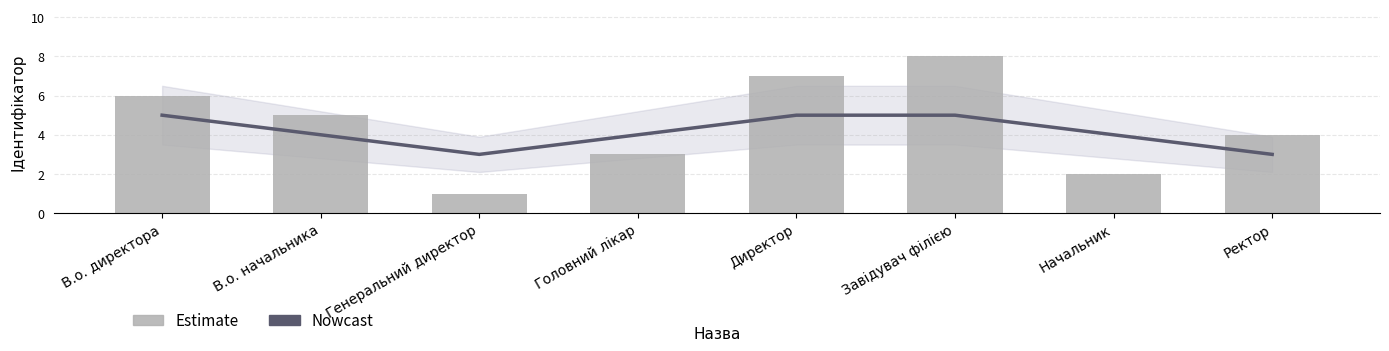

The value of Ідентифікатор at В.о. начальника is 3. True or false?

False